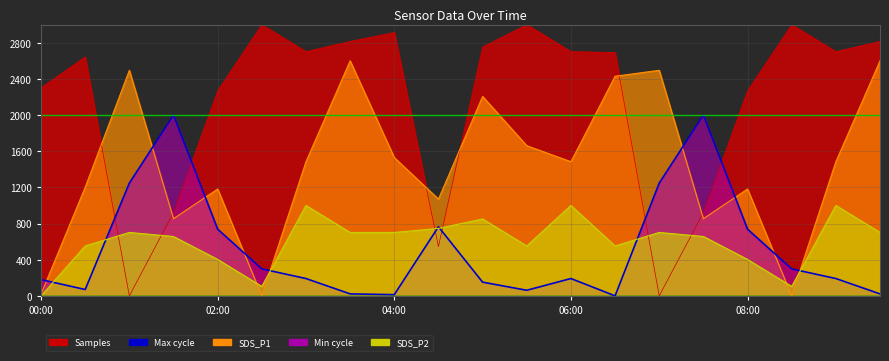

What is the label of the 11th point from the right?

9